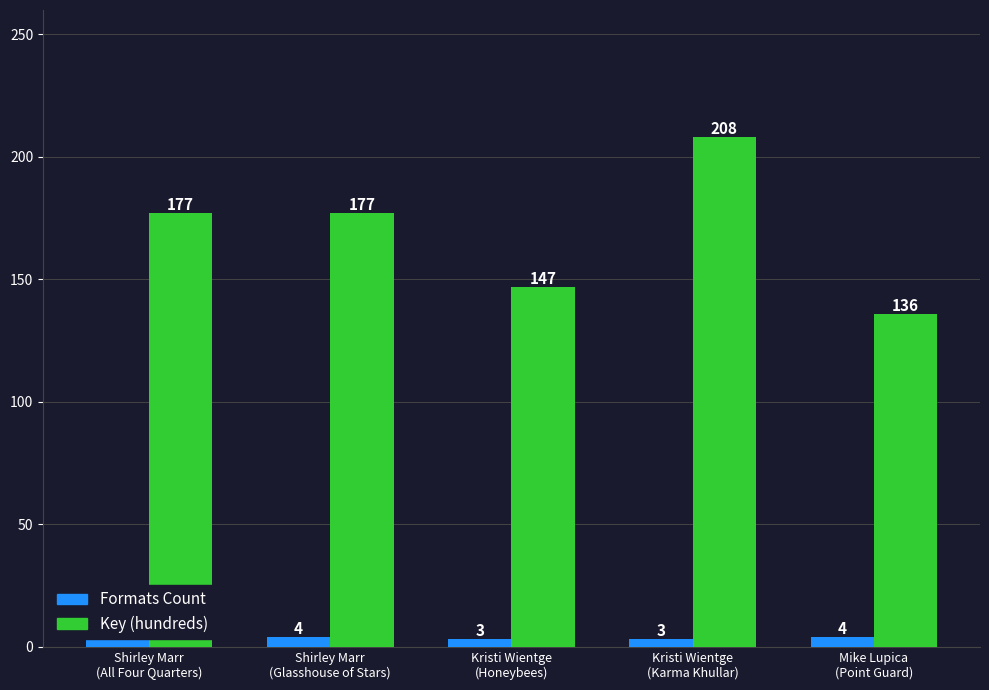

What is the average value of the Key (hundreds) series?

169